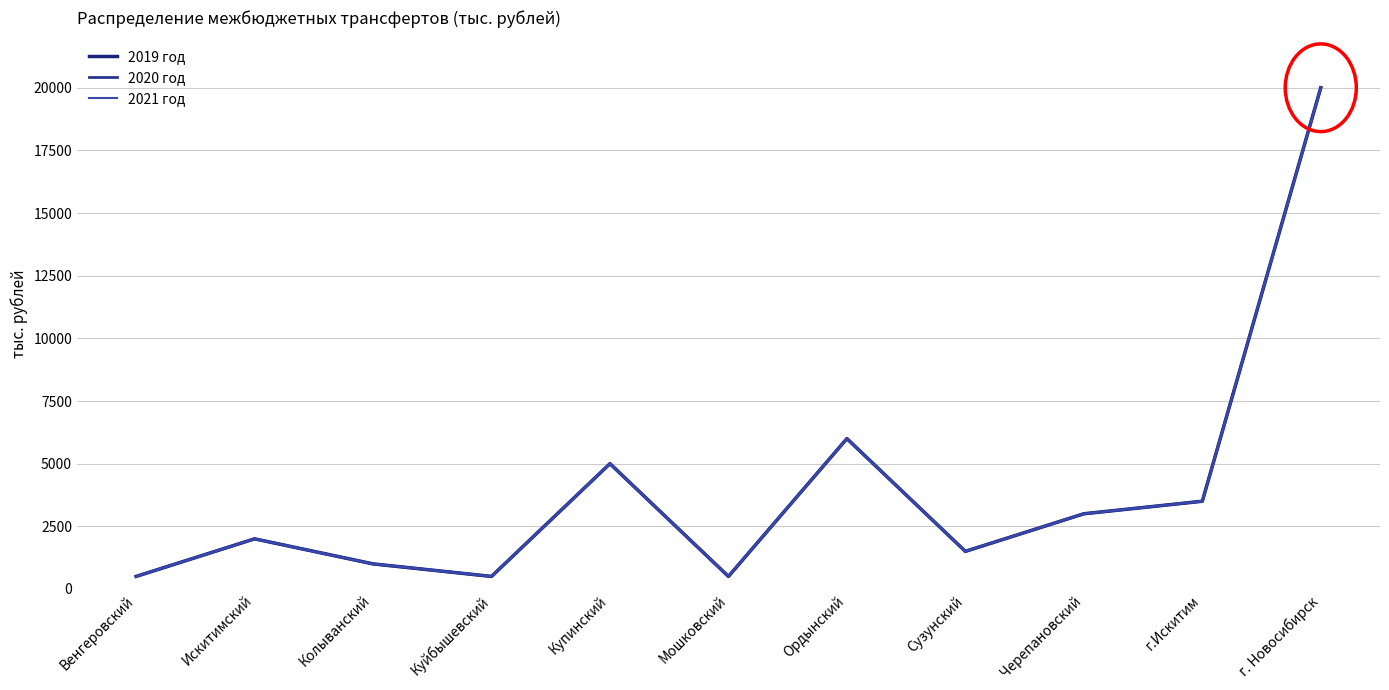

Is the value of 2020 год at Сузунский greater than the value of 2019 год at Искитимский?

No